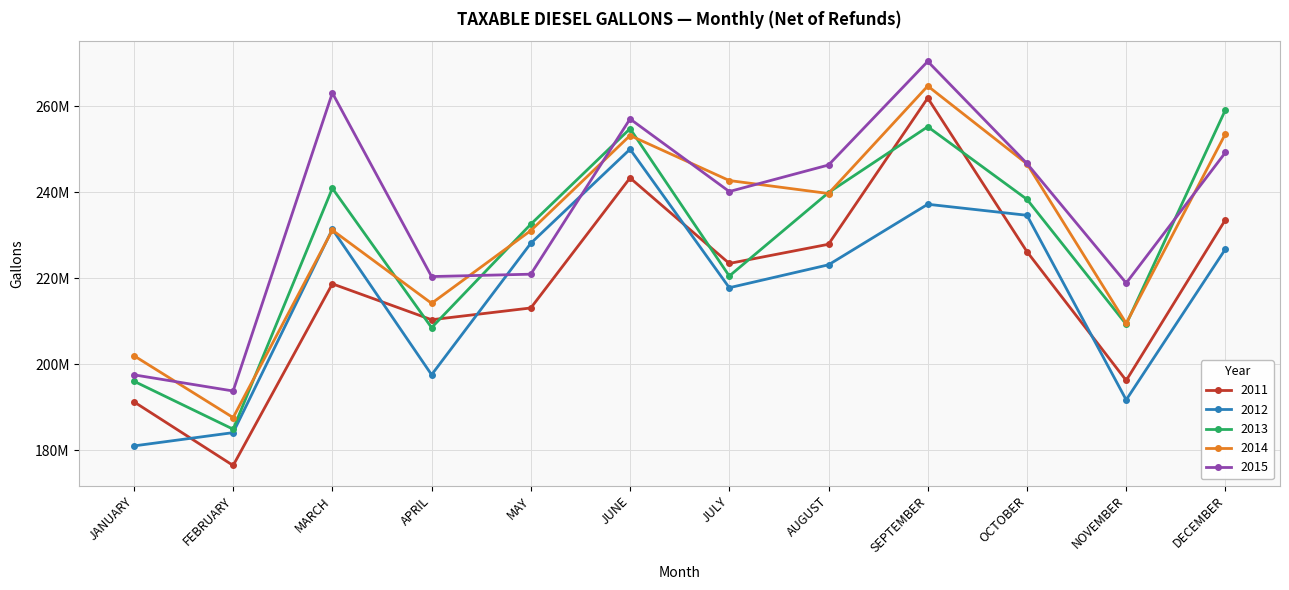

Which has a higher value, FEBRUARY or SEPTEMBER?

SEPTEMBER